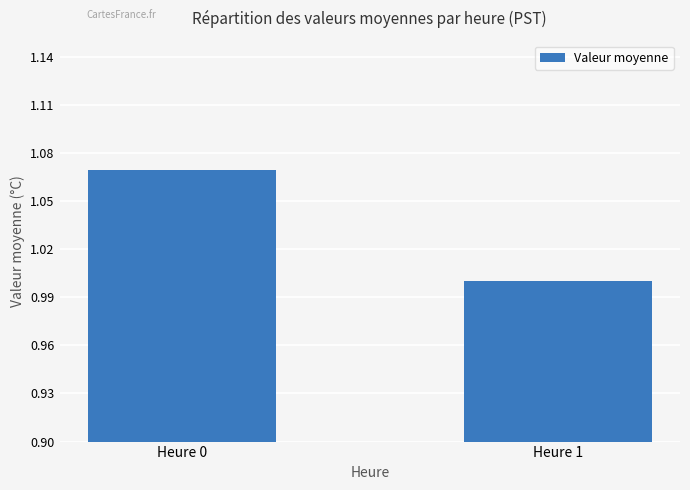

The value at Heure 0 is 1.7. True or false?

False